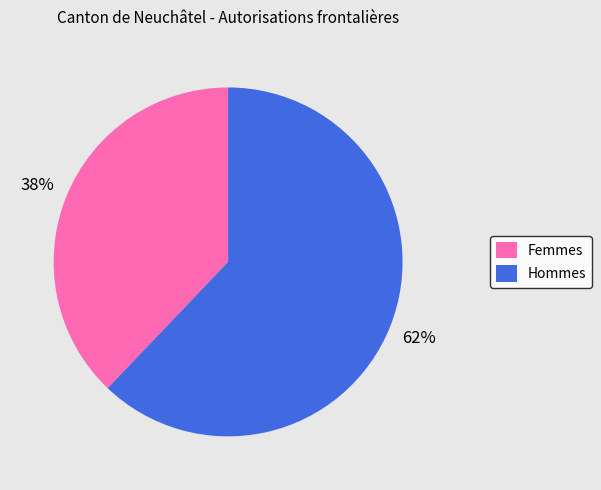

To the nearest percent, what percentage of the pie is Hommes?

62%